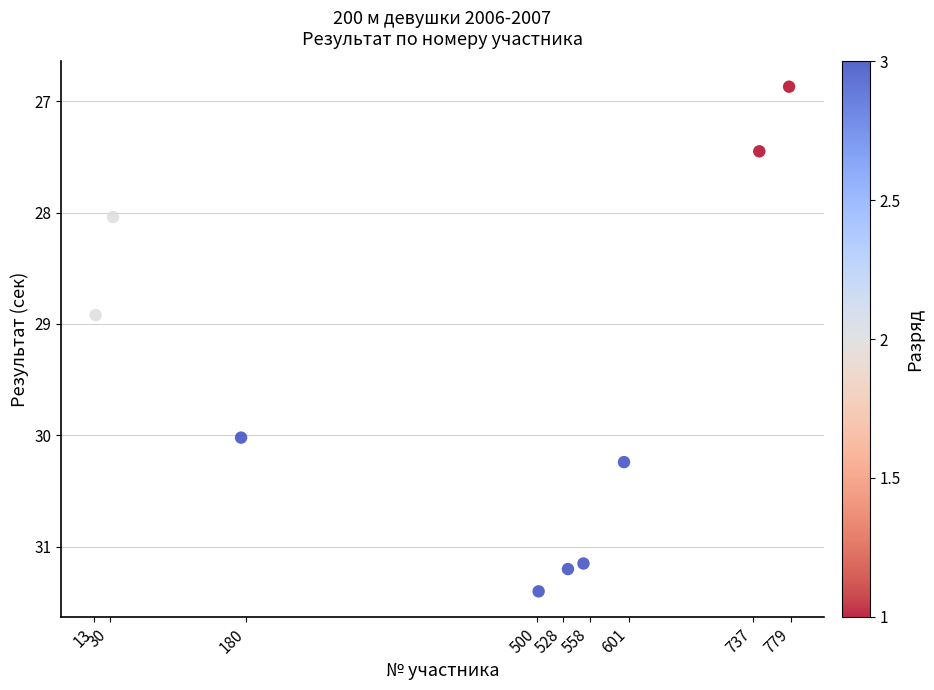

What Y value in the scatter plot is closest to 29?

28.9